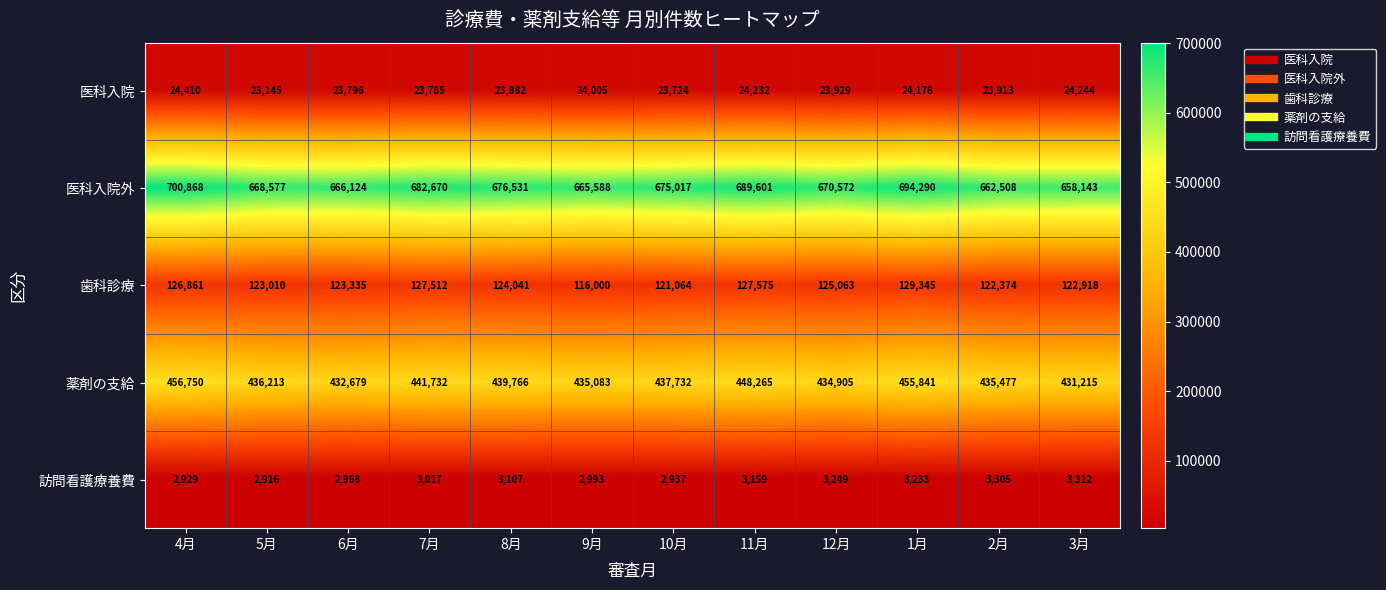

What is the difference between the 医科入院外 values at 6月 and 1月?

28166